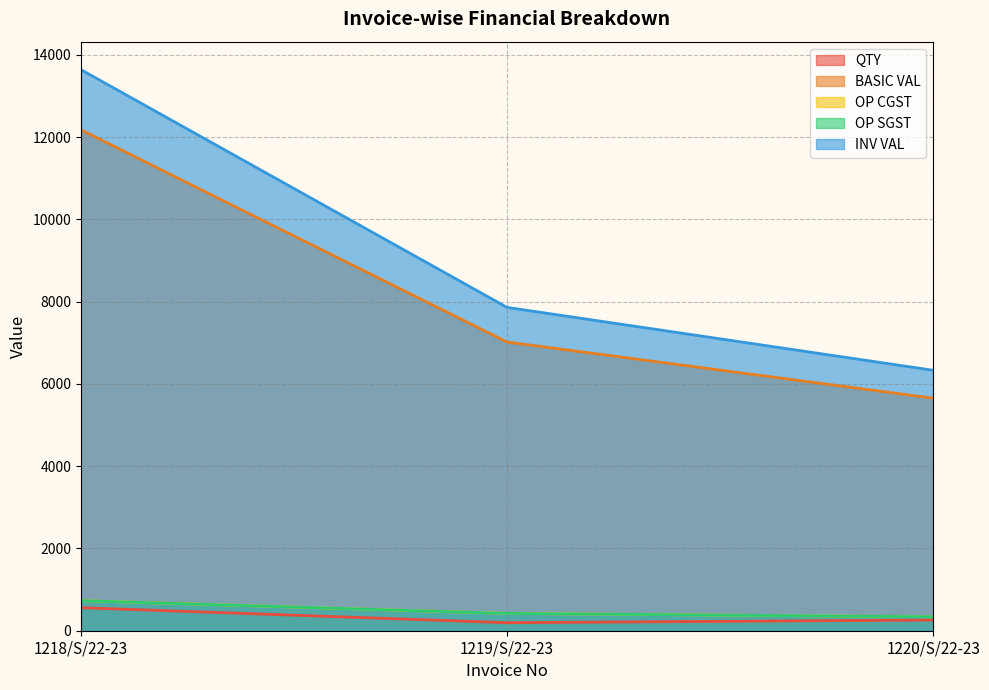

What is the value of the OP SGST point at the 2nd from the left?

421.2